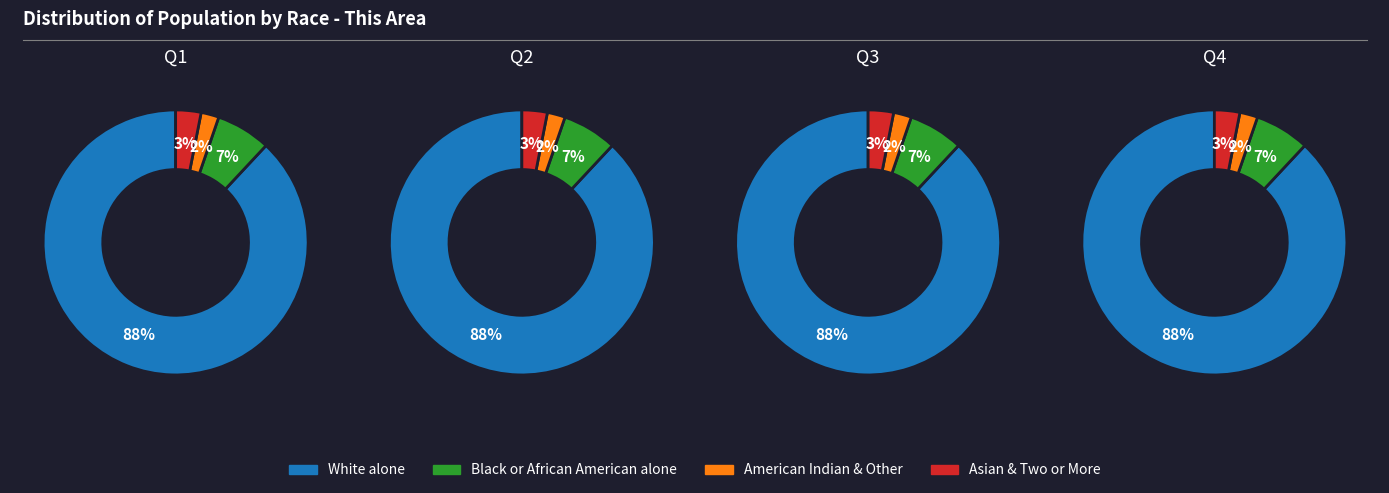

Which series has the widest spread of values?

White alone